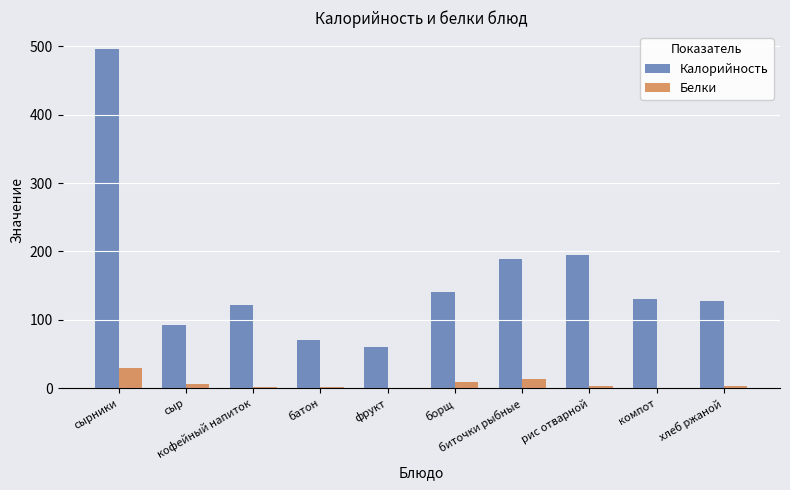

True or false: Калорийность has a value of 59.1 at кофейный напиток.

False